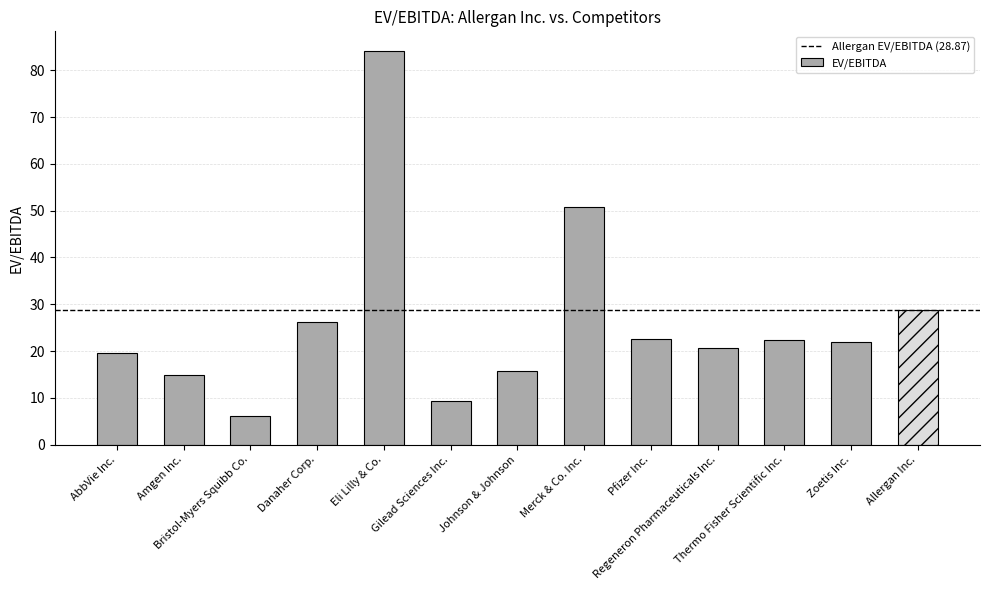

What is the label of the 8th bar from the left?

Merck & Co. Inc.